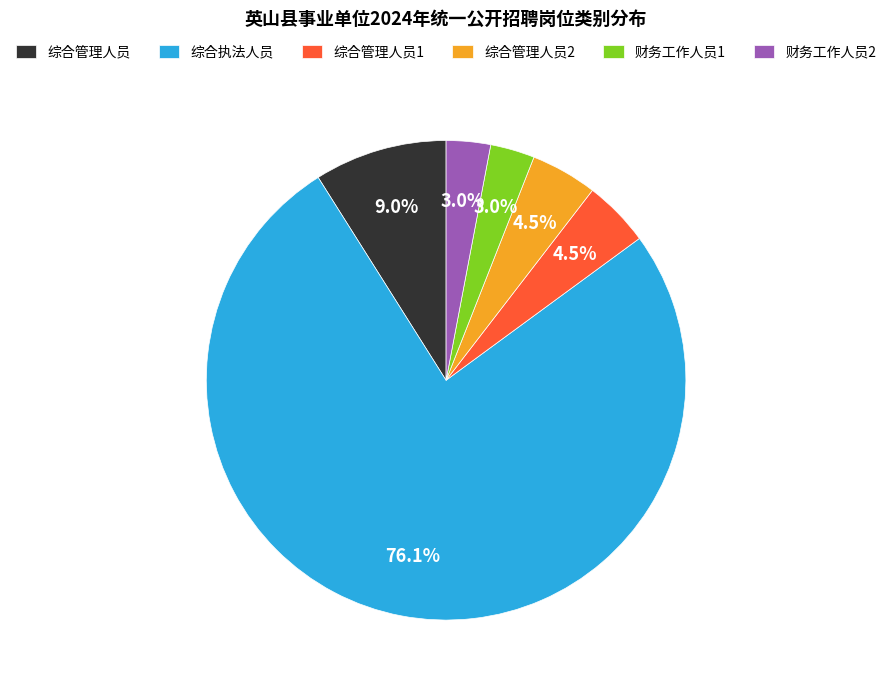

Is 综合执法人员 the majority of the pie?

Yes